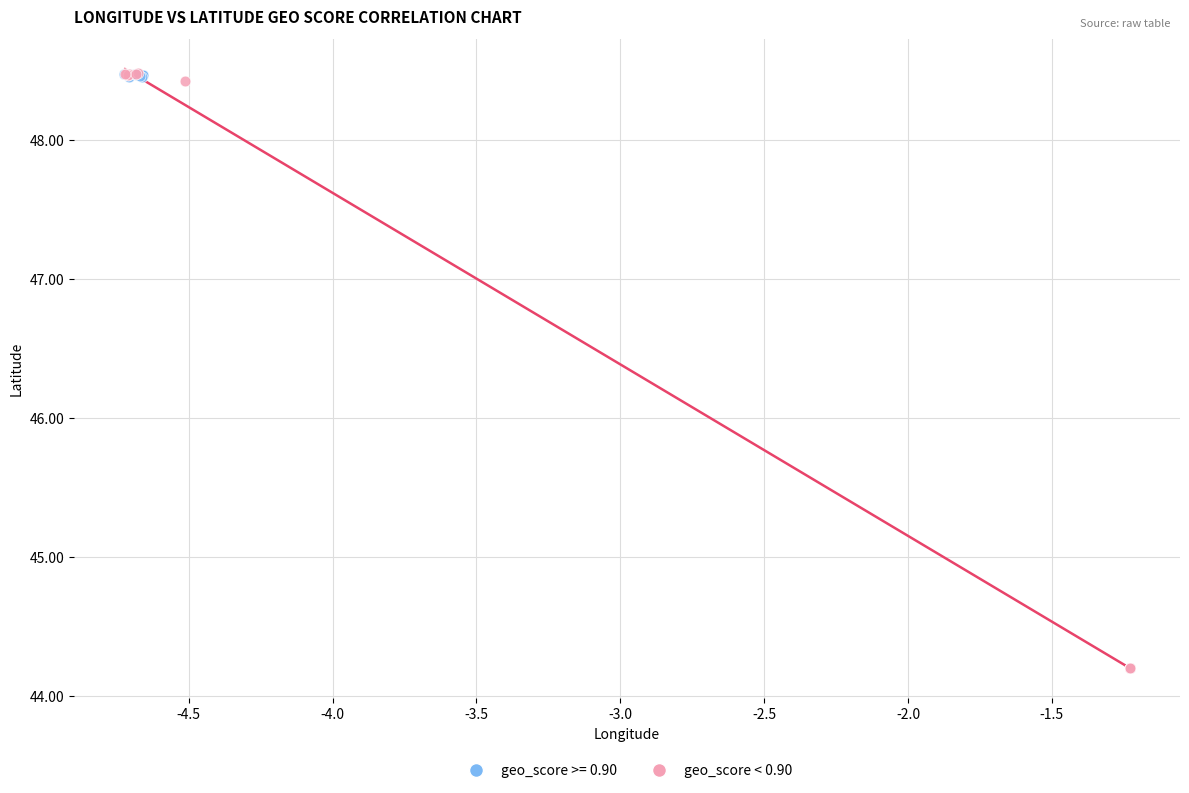

Which series contains the lowest Y value?

geo_score < 0.90